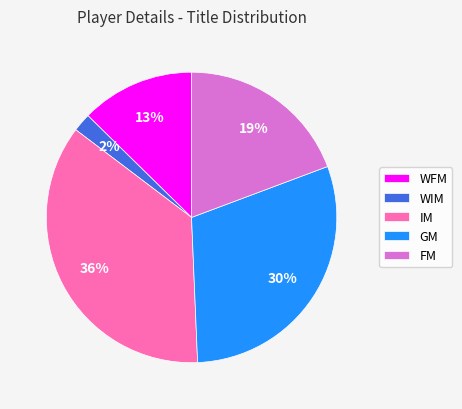

What percentage is the FM slice, to the nearest percent?

19%